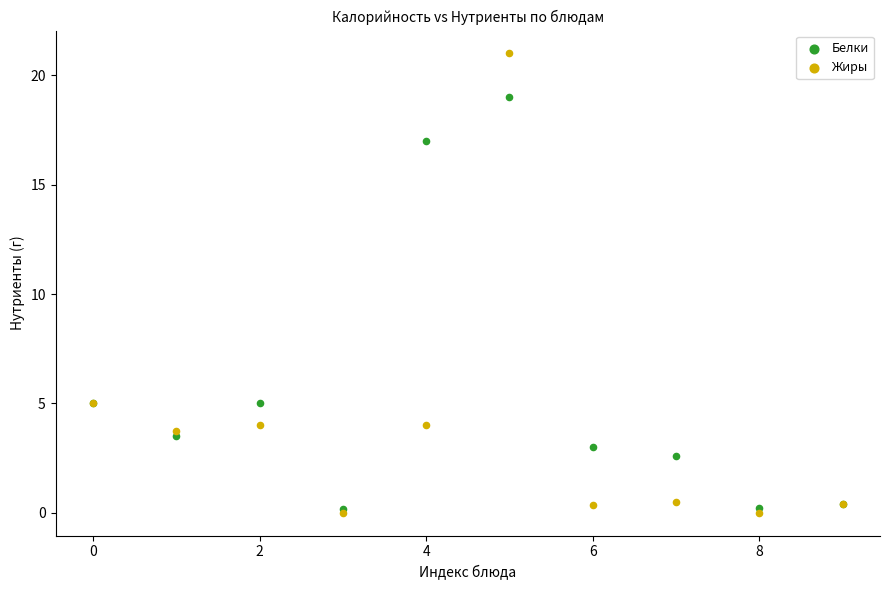

Which series has the largest Y range (max minus min)?

Жиры